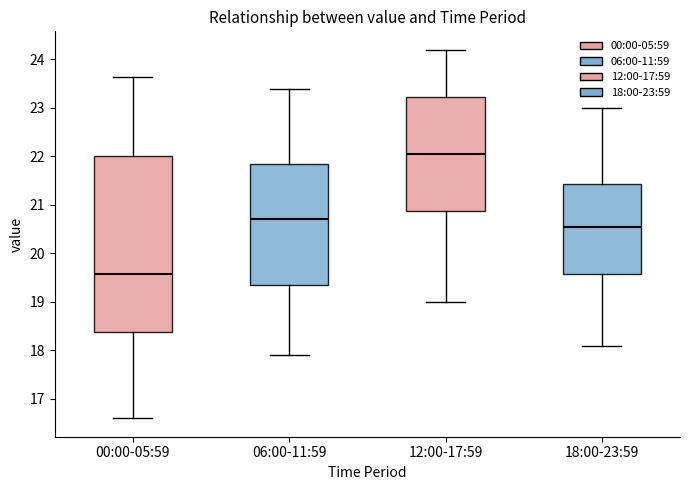

Reading left to right, transcribe this box plot: for each box, give where its median line is, the range the box spans, and where its two whiskers end, as read against the y-axis. The values are not printed on the chart, so give them approximately, as read against the axis.

00:00-05:59: median 19.6, box 18.4 to 22.0, whiskers 16.6 to 23.6
06:00-11:59: median 20.7, box 19.4 to 21.9, whiskers 17.9 to 23.4
12:00-17:59: median 22.1, box 20.9 to 23.2, whiskers 19.0 to 24.2
18:00-23:59: median 20.6, box 19.6 to 21.4, whiskers 18.1 to 23.0